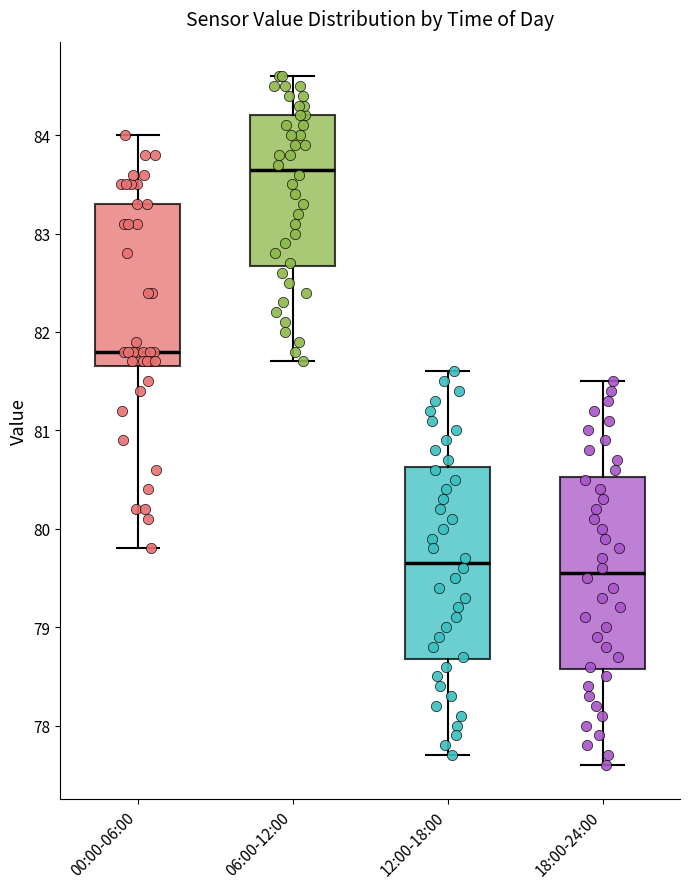

Reading left to right, read every box against the y-axis: the position of its median line, the range the box covers, and the ends of its whiskers. The values are not printed on the chart, so give them approximately, as read against the axis.

00:00-06:00: median 81.8, box 81.7 to 83.3, whiskers 79.8 to 84.0
06:00-12:00: median 83.7, box 82.7 to 84.2, whiskers 81.7 to 84.6
12:00-18:00: median 79.7, box 78.7 to 80.6, whiskers 77.7 to 81.6
18:00-24:00: median 79.6, box 78.6 to 80.5, whiskers 77.6 to 81.5